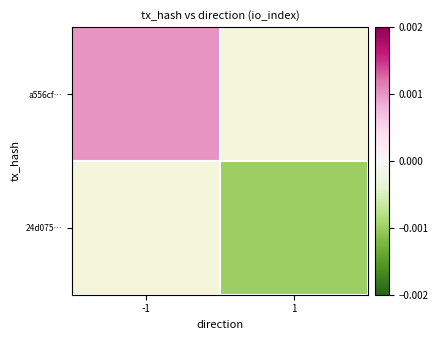

Which series has the largest range (max minus min)?

a556cf…